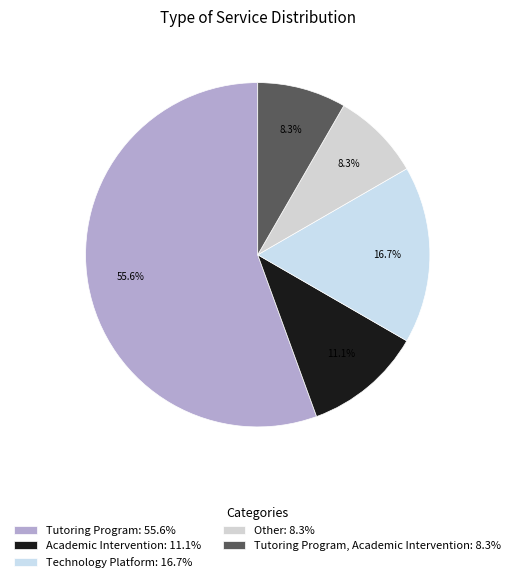

To the nearest percent, what is the difference between the largest and smallest slice percentages?

47%